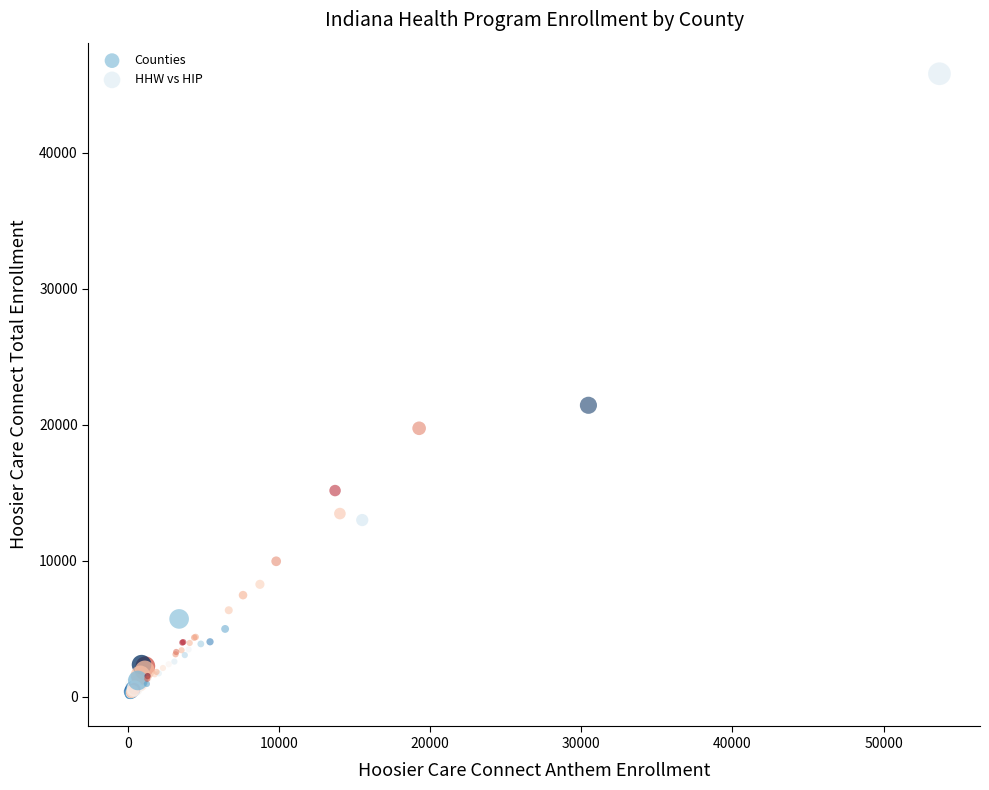

Which series has the largest Y range (max minus min)?

HHW vs HIP